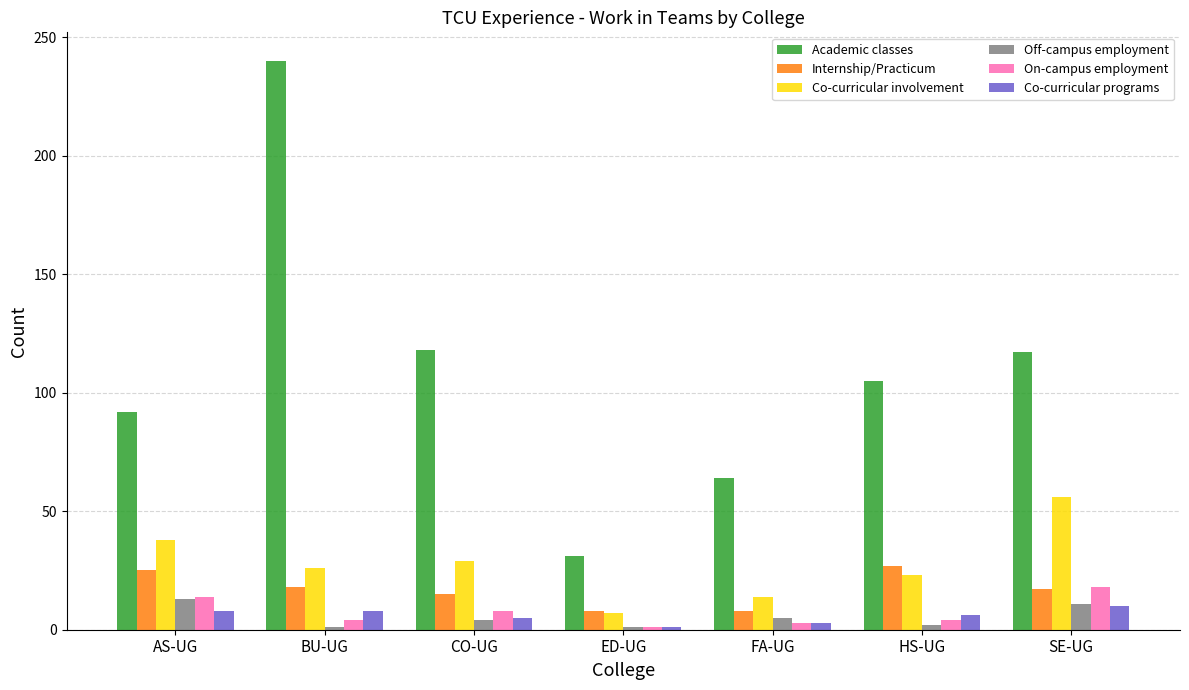

What is the difference between the second highest and minimum values in the Academic classes series?

87